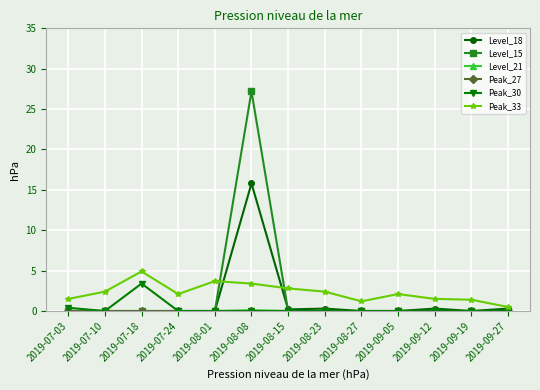

Is the value of Peak_33 at 2019-09-05 greater than the value of Level_18 at 2019-09-12?

Yes